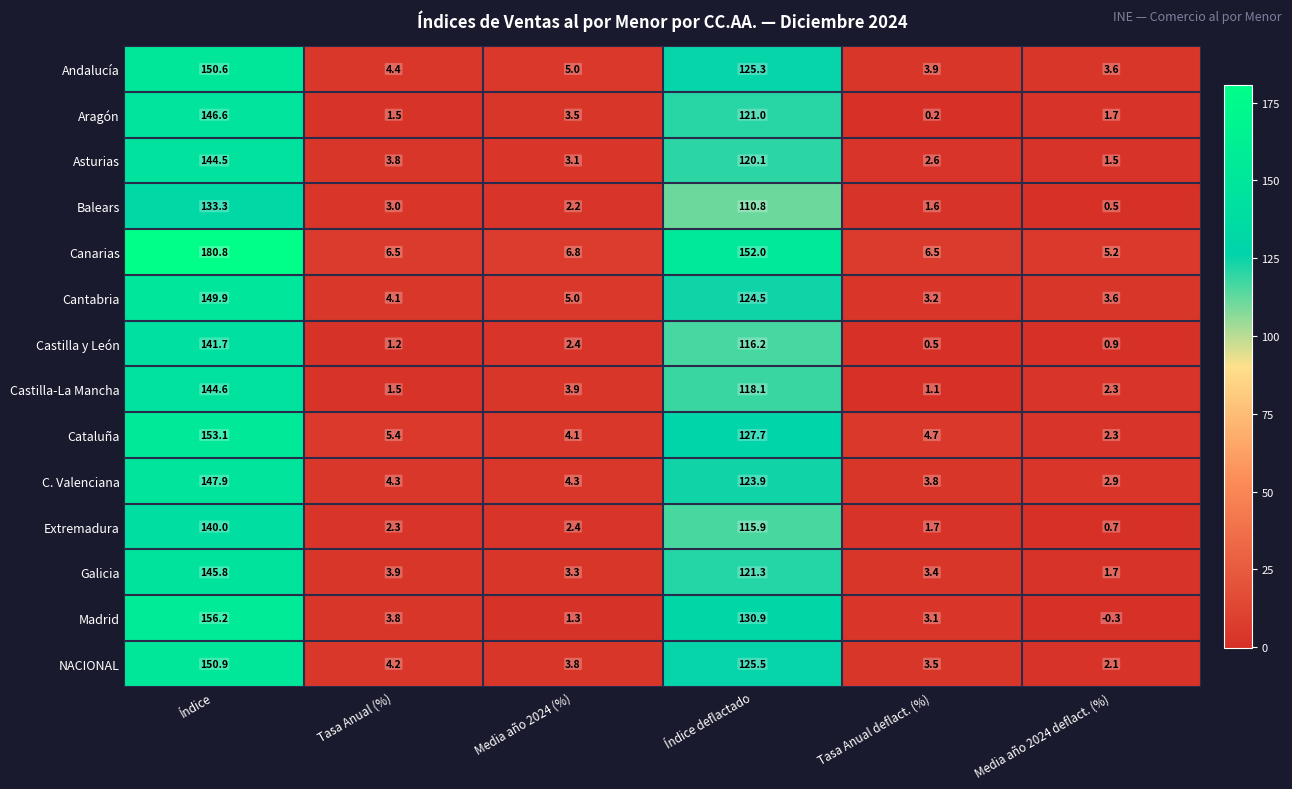

Which series has the largest total across all categories?

Canarias